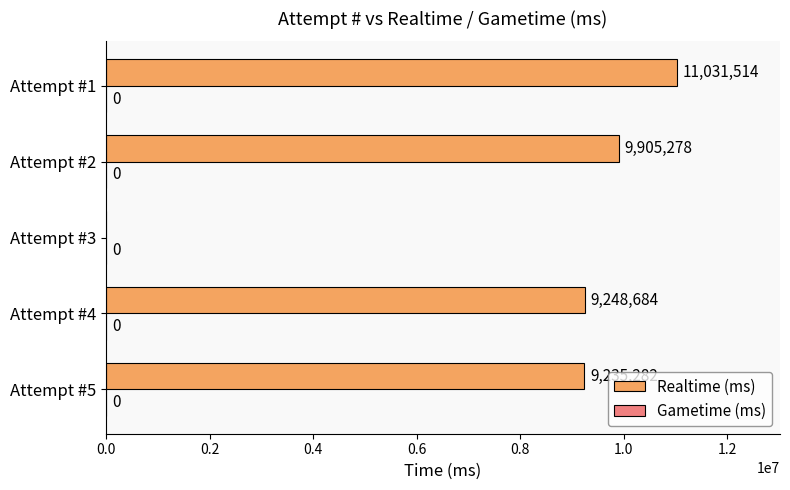

The chart shows a value of 0 at Attempt #3. True or false?

True